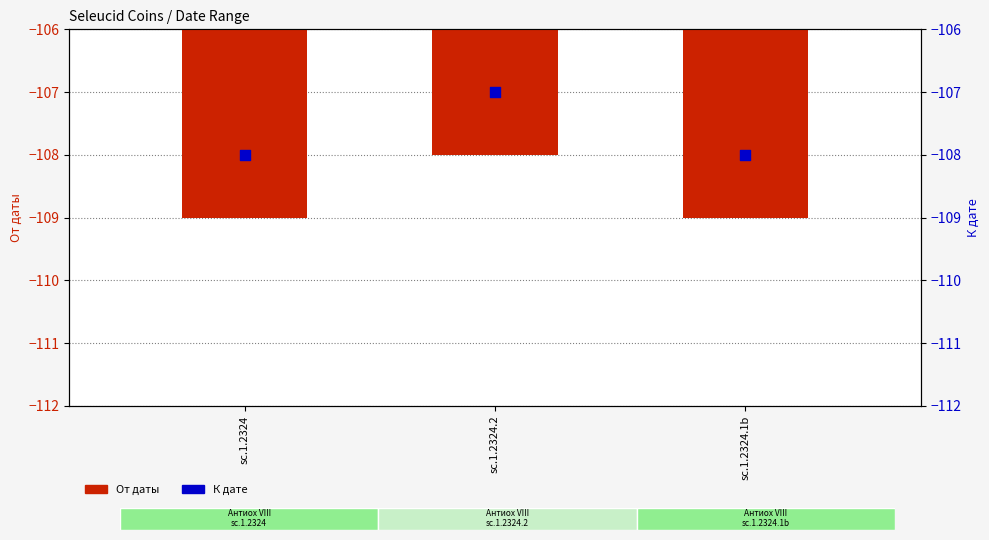

Which series has the largest total across all categories?

К дате